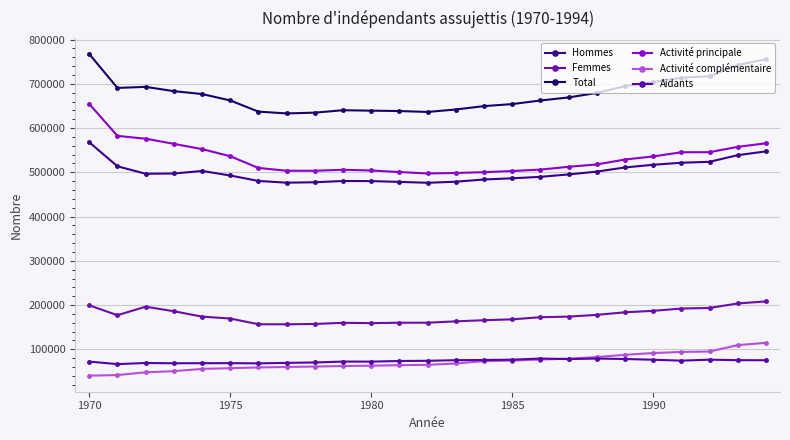

True or false: Femmes and Activité principale intersect in this chart.

False